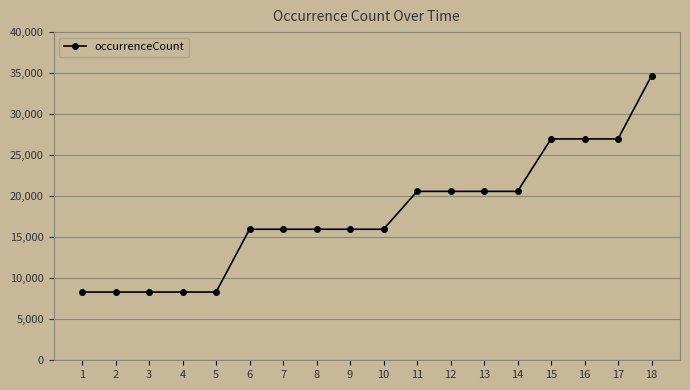

What is the ratio of the value at 11 to the value at 10?

1.3